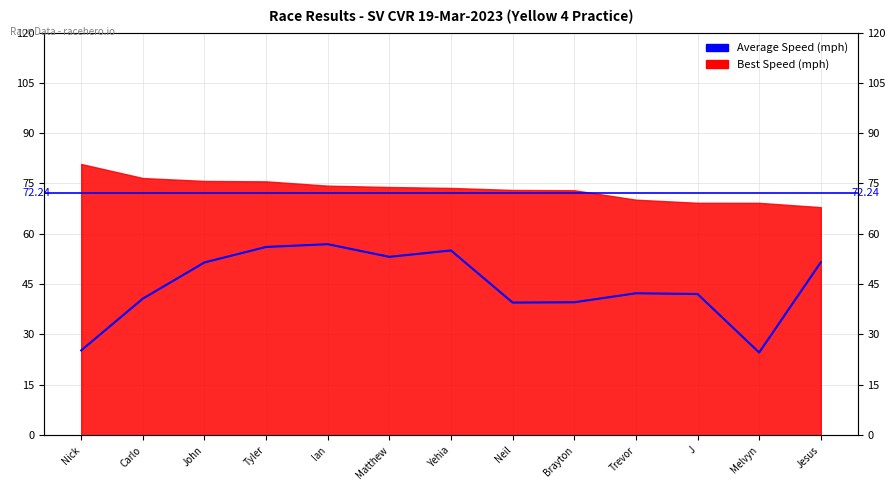

At which label is the value closest to 40?

Brayton